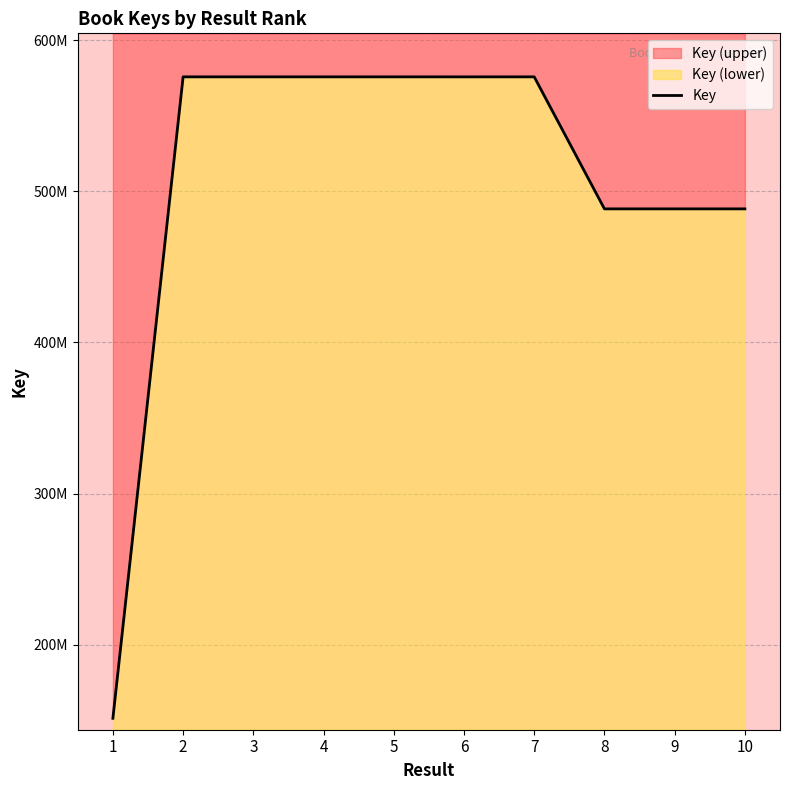

What is the value of the 6th point from the left?

575731310